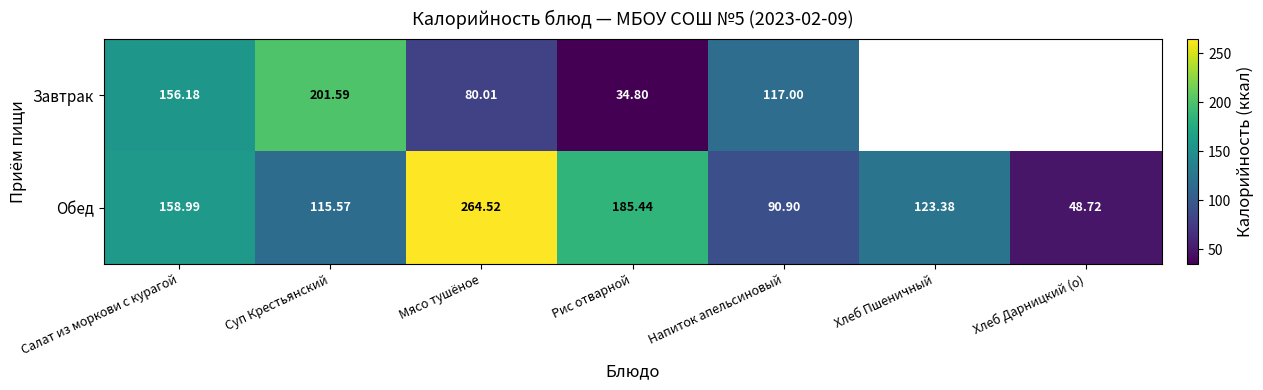

At which label does Обед reach its peak?

Мясо тушёное